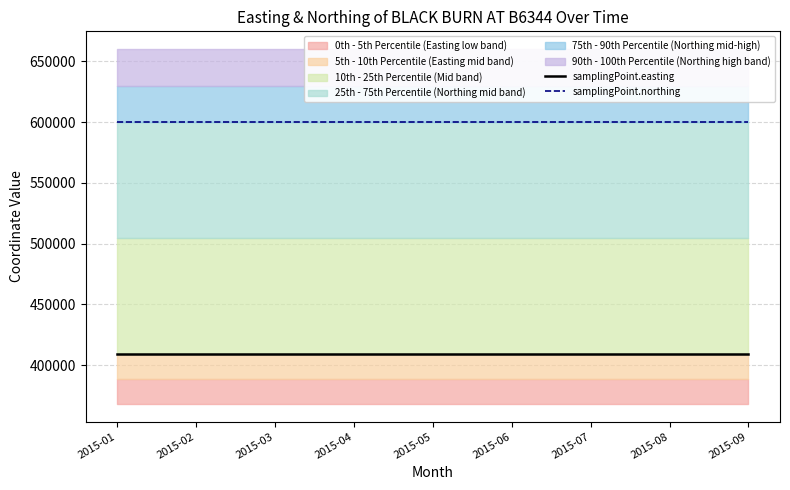

Is the value of samplingPoint.northing at 2015-01 greater than the value of samplingPoint.easting at 2015-03?

Yes